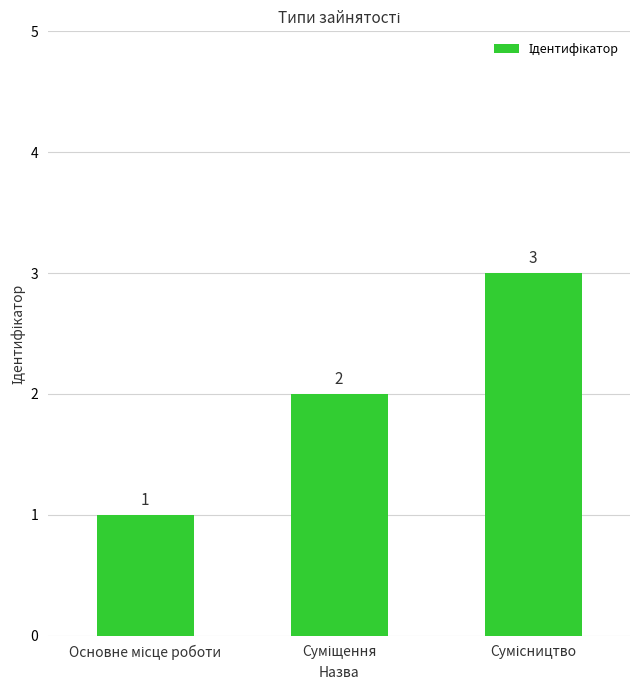

Count the number of data series in this chart.

1